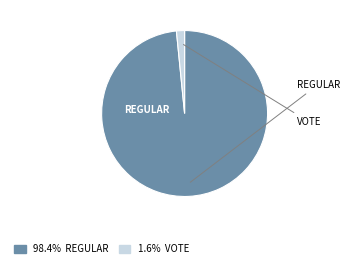

How many slices are in this pie chart?

2